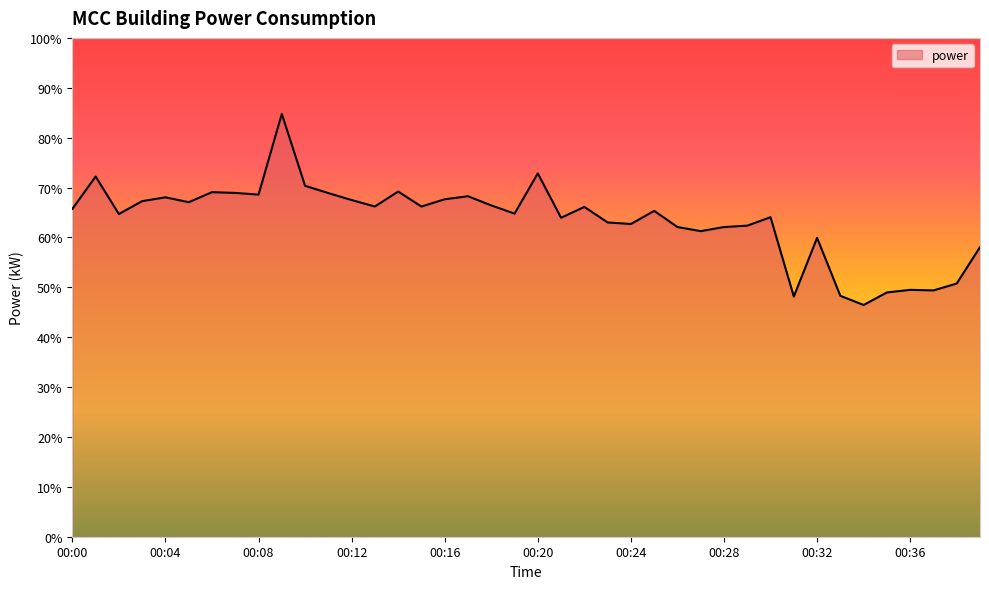

What is the greatest value displayed?

84.8